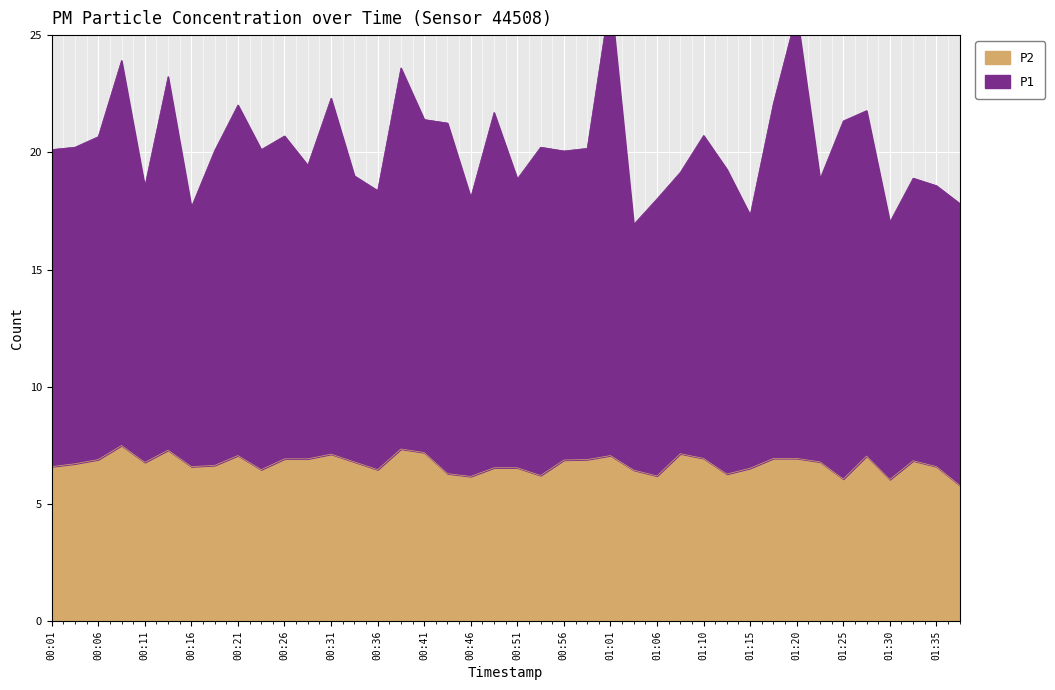

Reading left to right, extract all data points from this chart.

P1: 00:01=20.1	00:04=20.2	00:06=20.7	00:09=23.9	00:11=18.6	00:14=23.2	00:16=17.7	00:19=20.1	00:21=22.0	00:24=20.1	00:26=20.7	00:29=19.4	00:31=22.3	00:34=19.0	00:36=18.4	00:38=23.6	00:41=21.4	00:43=21.2	00:46=18.1	00:48=21.7	00:51=18.9	00:53=20.2	00:56=20.1	00:58=20.2	01:01=26.7	01:03=16.9	01:06=18.0	01:08=19.1	01:10=20.7	01:13=19.3	01:15=17.3	01:18=22.1	01:20=25.9	01:23=18.9	01:25=21.3	01:28=21.8	01:30=17.0	01:33=18.9	01:35=18.6	01:38=17.8
P2: 00:01=6.6	00:04=6.7	00:06=6.9	00:09=7.5	00:11=6.8	00:14=7.3	00:16=6.6	00:19=6.7	00:21=7.1	00:24=6.5	00:26=6.9	00:29=6.9	00:31=7.1	00:34=6.8	00:36=6.5	00:38=7.3	00:41=7.2	00:43=6.3	00:46=6.2	00:48=6.5	00:51=6.5	00:53=6.2	00:56=6.9	00:58=6.9	01:01=7.1	01:03=6.5	01:06=6.2	01:08=7.2	01:10=7.0	01:13=6.3	01:15=6.5	01:18=7.0	01:20=7.0	01:23=6.8	01:25=6.1	01:28=7.0	01:30=6.0	01:33=6.8	01:35=6.6	01:38=5.8